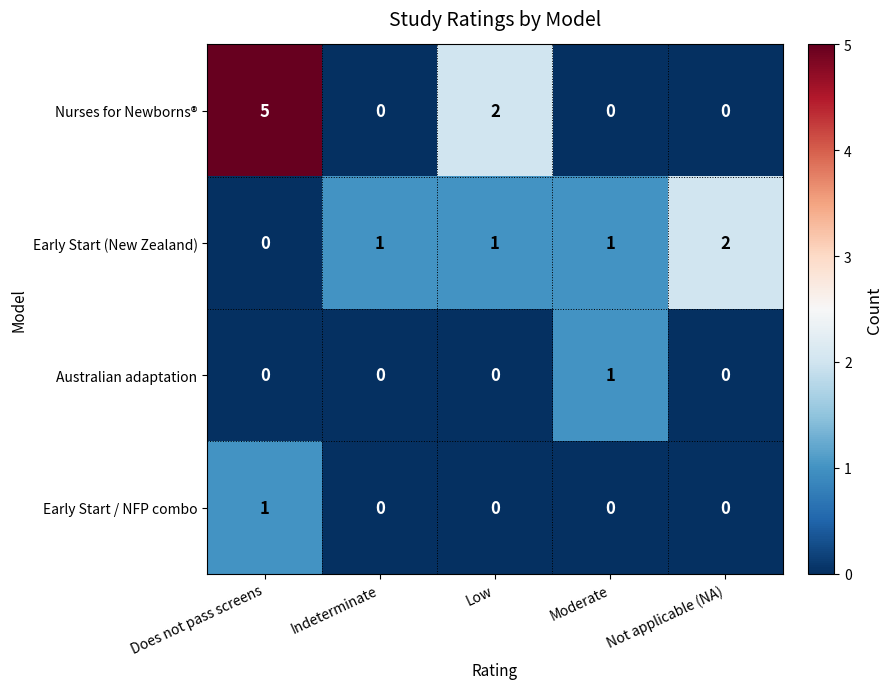

At which category does the chart reach its peak across all series?

Does not pass screens